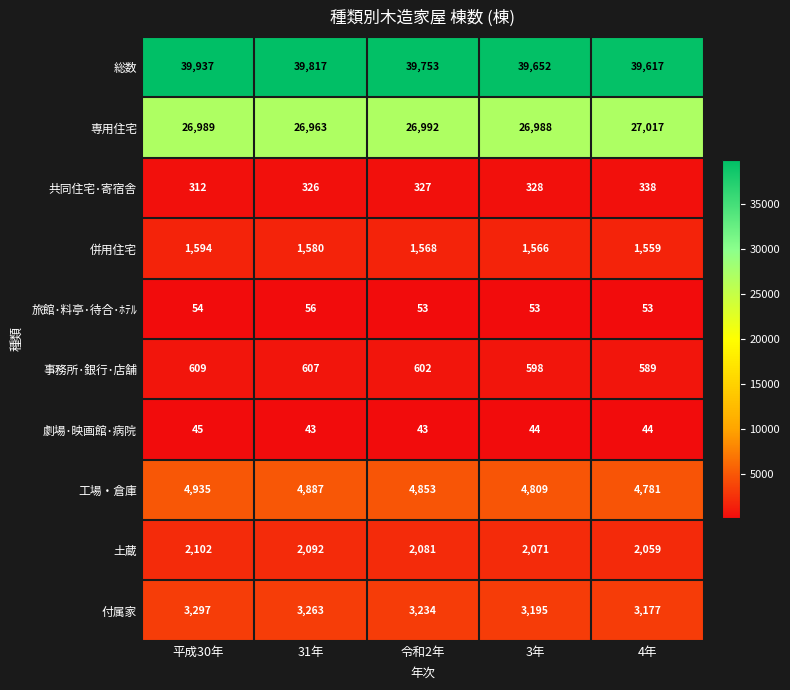

True or false: 付属家 has a value of 5418 at 平成30年.

False